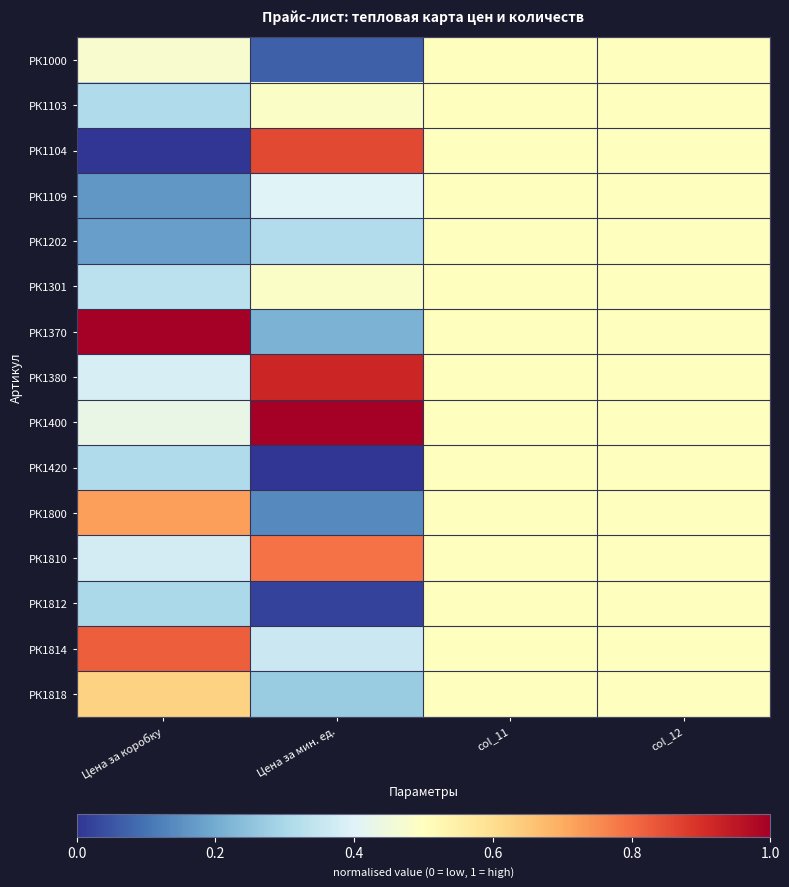

Between Цена за коробку and Цена за мин. ед., which is larger?

Цена за коробку